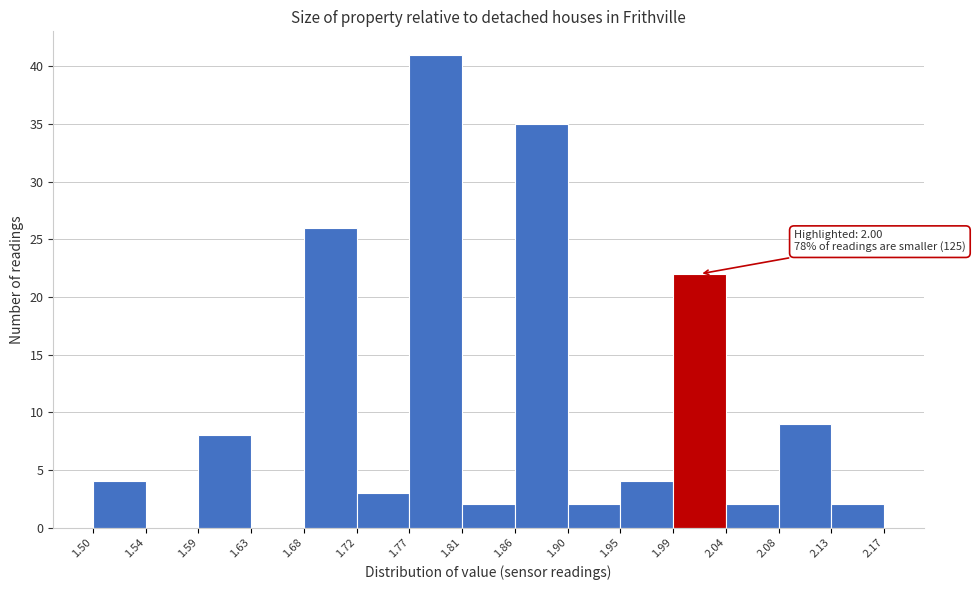

Over which range of the x-axis is the bar tallest?

1.77 to 1.81